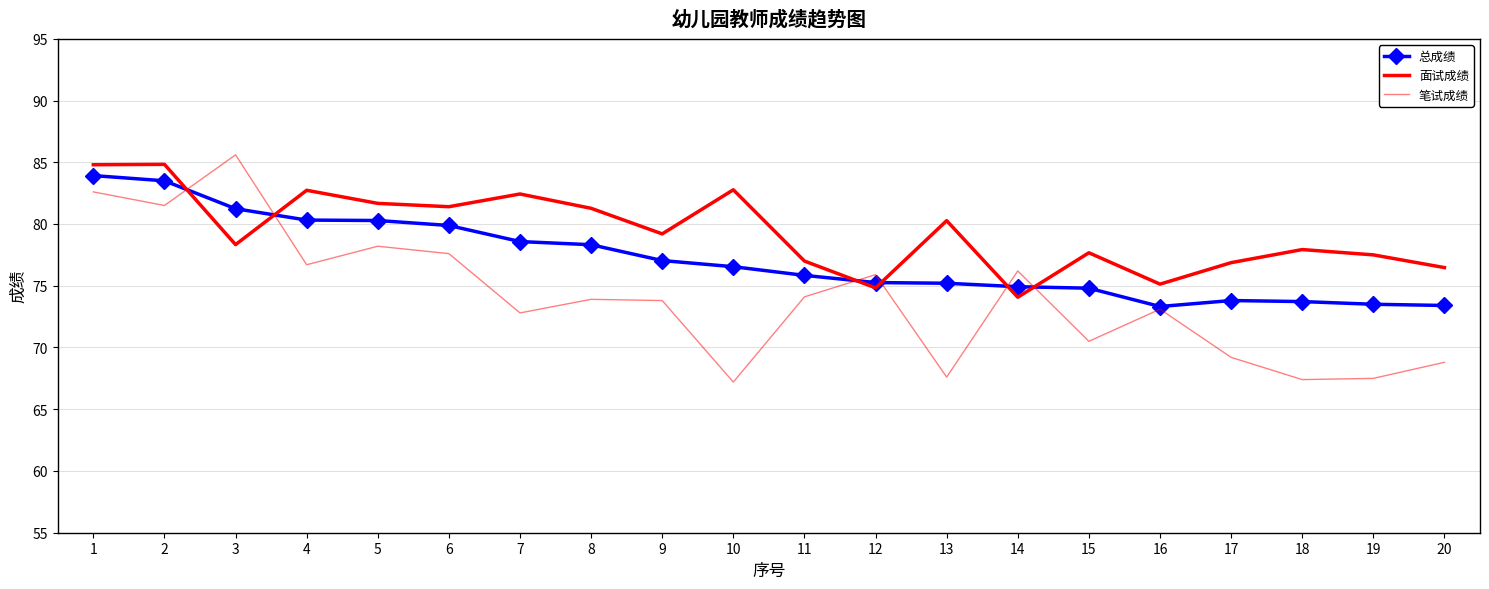

Is it true that 总成绩 equals 117.5 at 4?

False